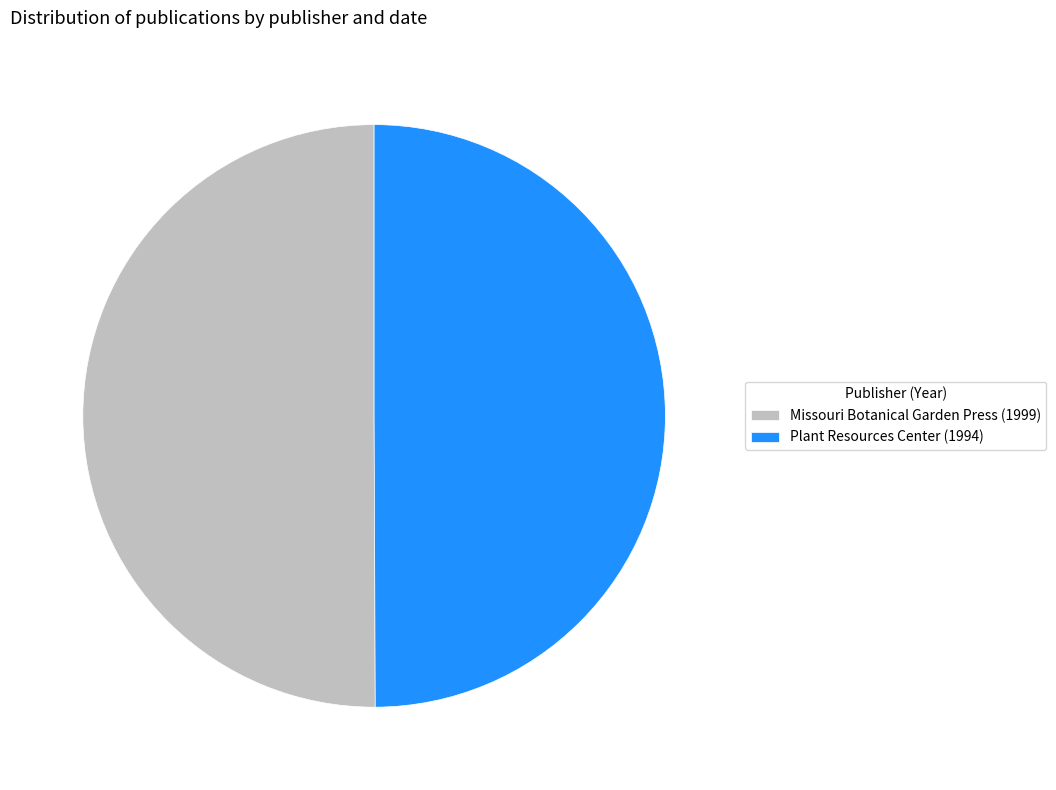

The Missouri Botanical Garden Press (1999) slice represents 63% of the pie. True or false?

False